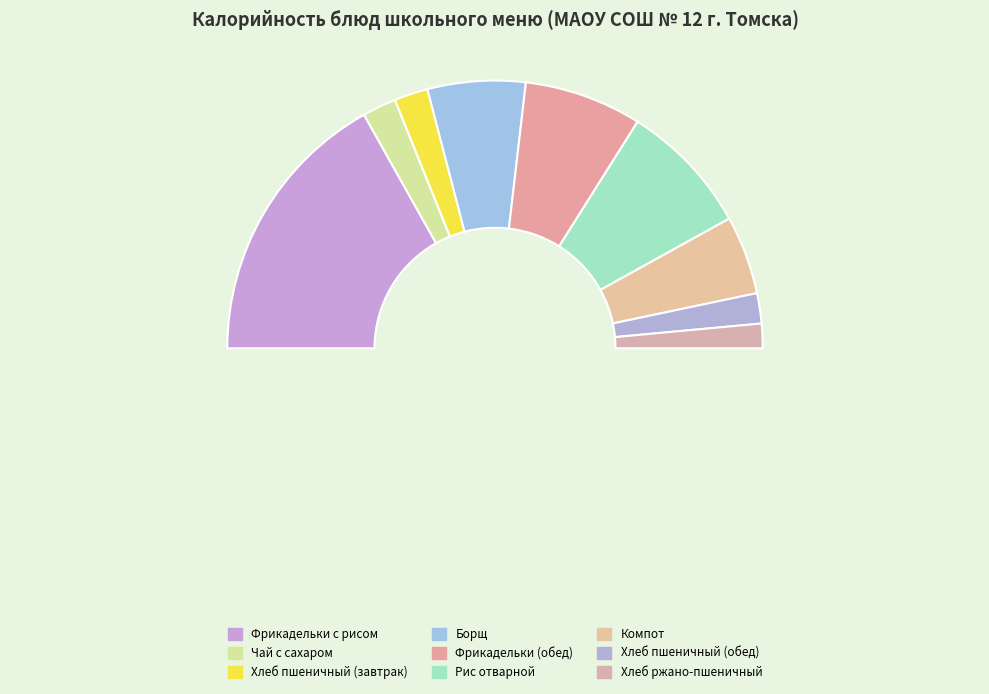

What portion of the pie excludes Фрикадельки (обед)?

85.8%